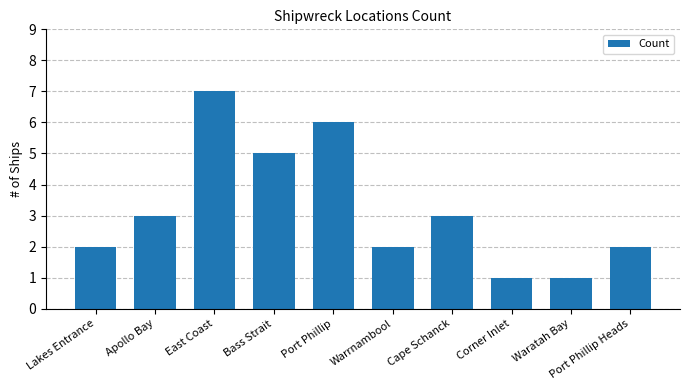

What is the average value?

3